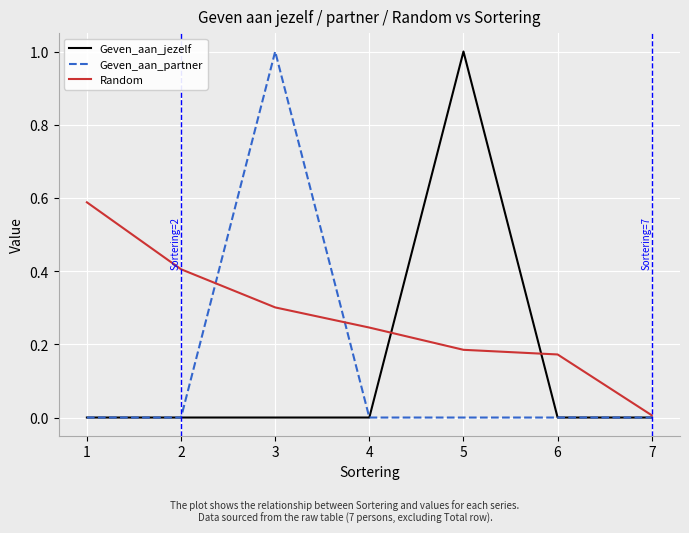

The Geven_aan_jezelf series shows -0.4 at 2. True or false?

False